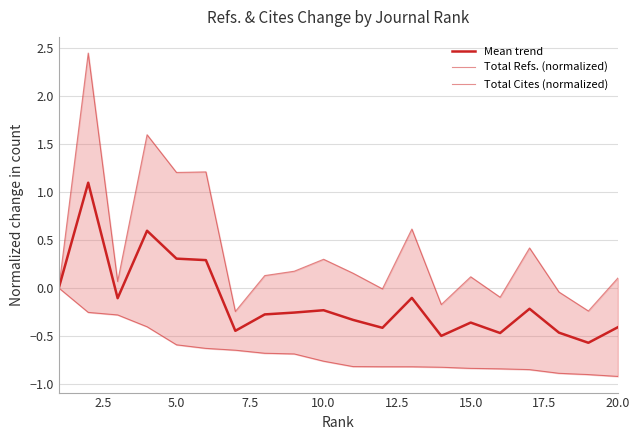

How many values in the Total Refs. (normalized) series are below 0?

6